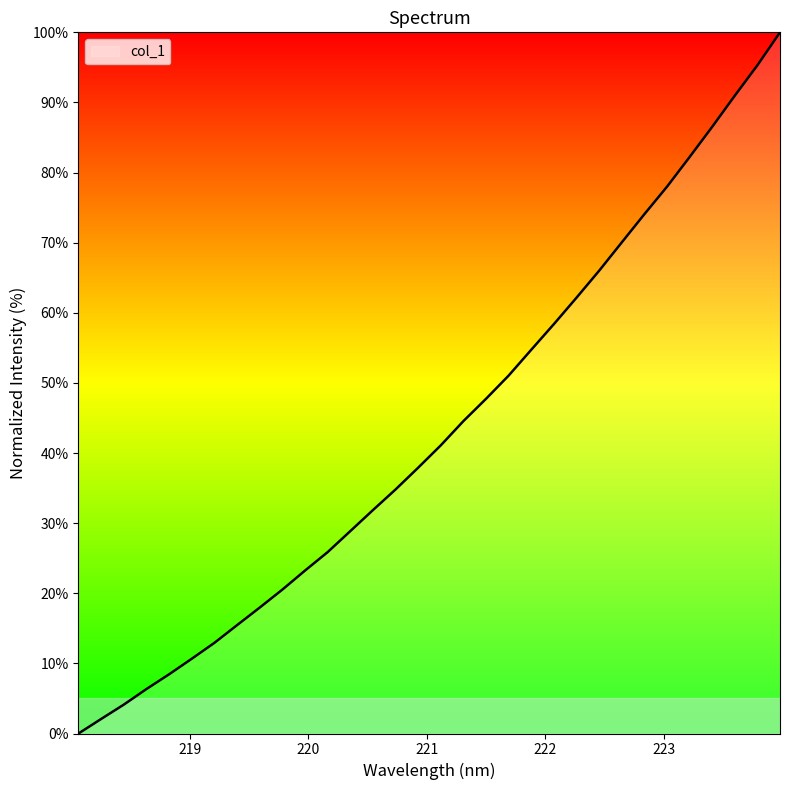

What is the greatest value displayed?

100.0